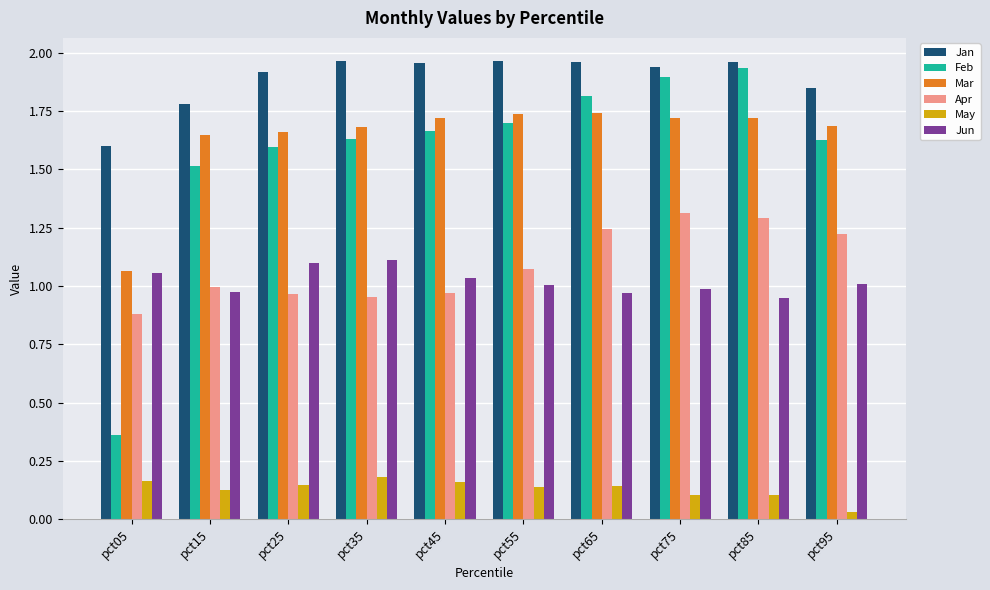

Which category has the lowest value in the Apr series?

pct05